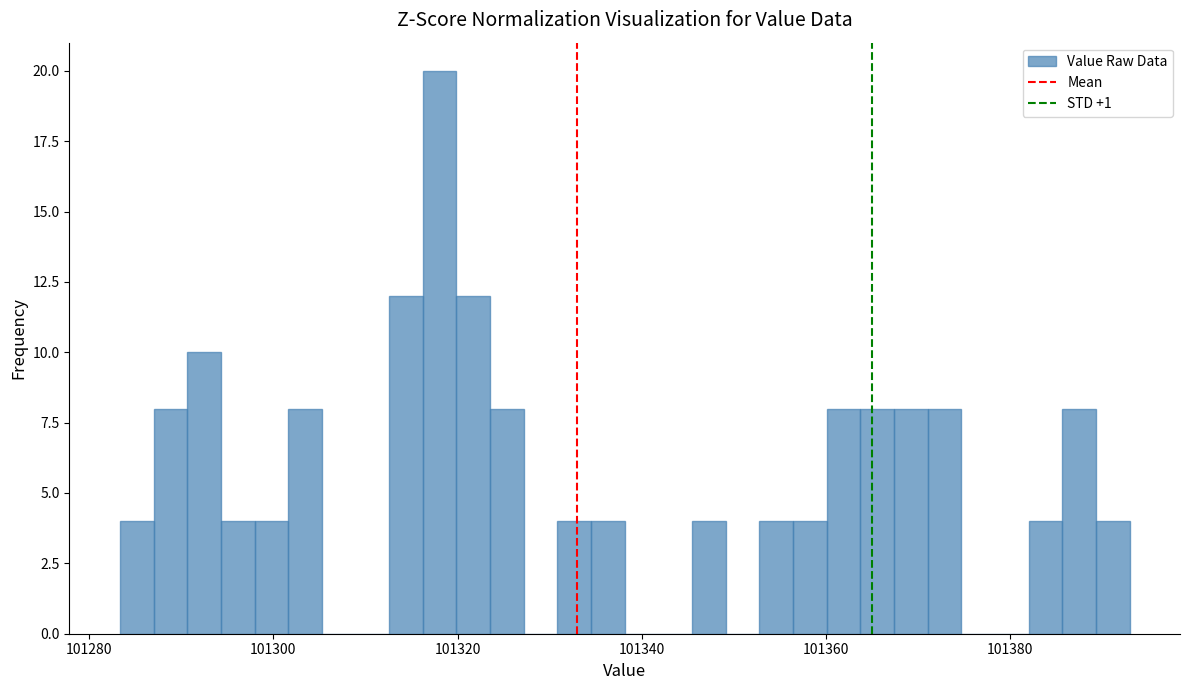

Read against the x-axis, roughly where is the centre of the tallest bar?

101318